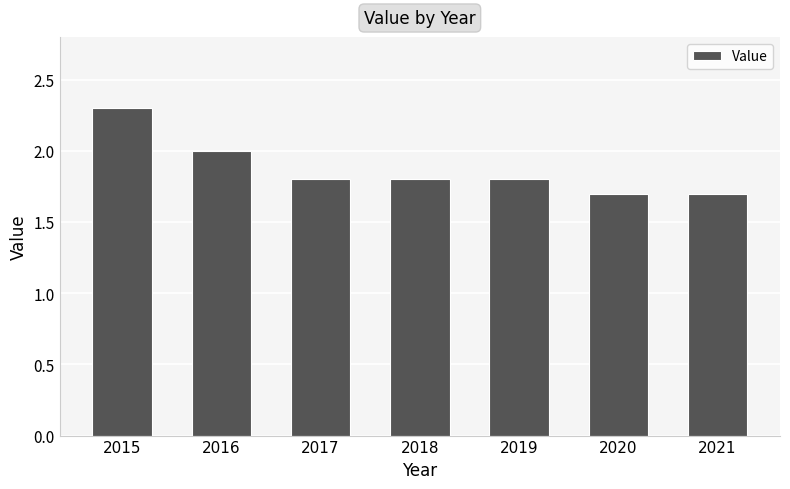

The chart shows a value of 2.8 at 2021. True or false?

False